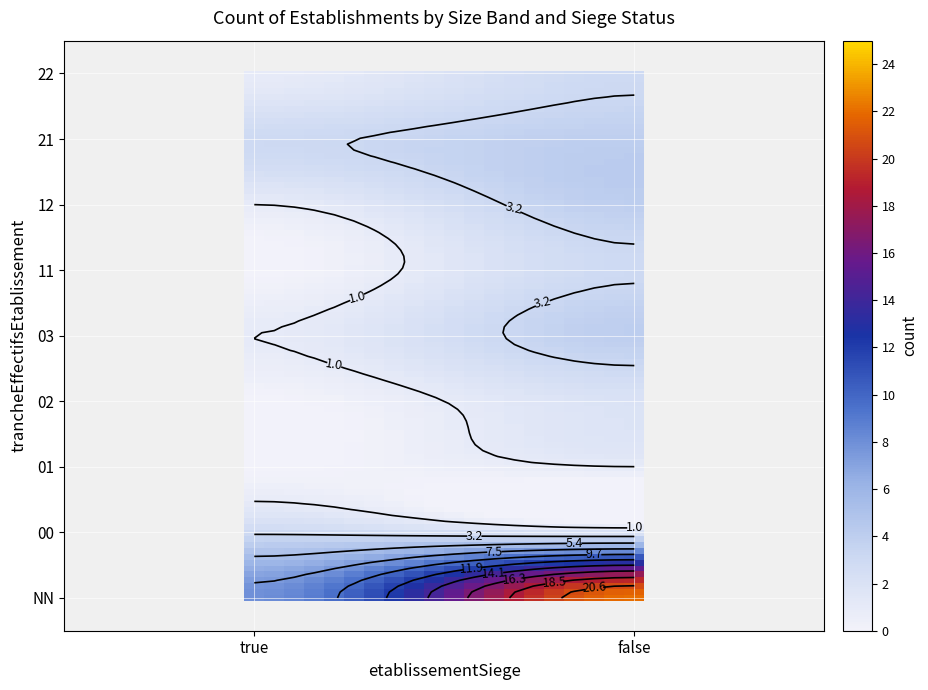

Rank the categories by value from highest to lowest.

NN_false, NN_true, 03_false, 12_false, 21_false, 00_true, 11_false, 21_true, 22_false, 00_false, 02_false, 01_false, 03_true, 12_true, 22_true, 01_true, 02_true, 11_true